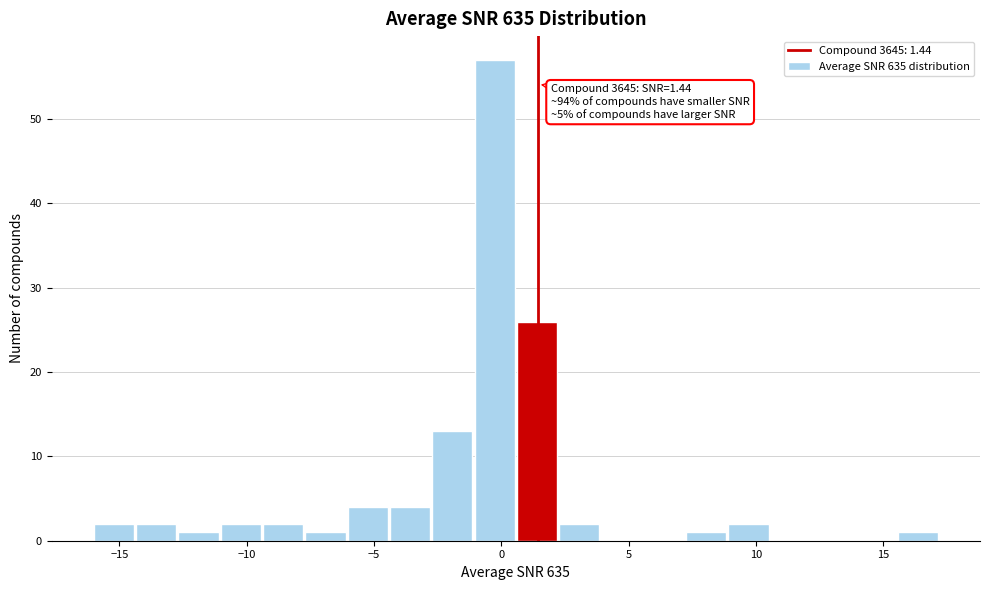

Read against the x-axis, roughly where is the centre of the tallest bar?

-0.5